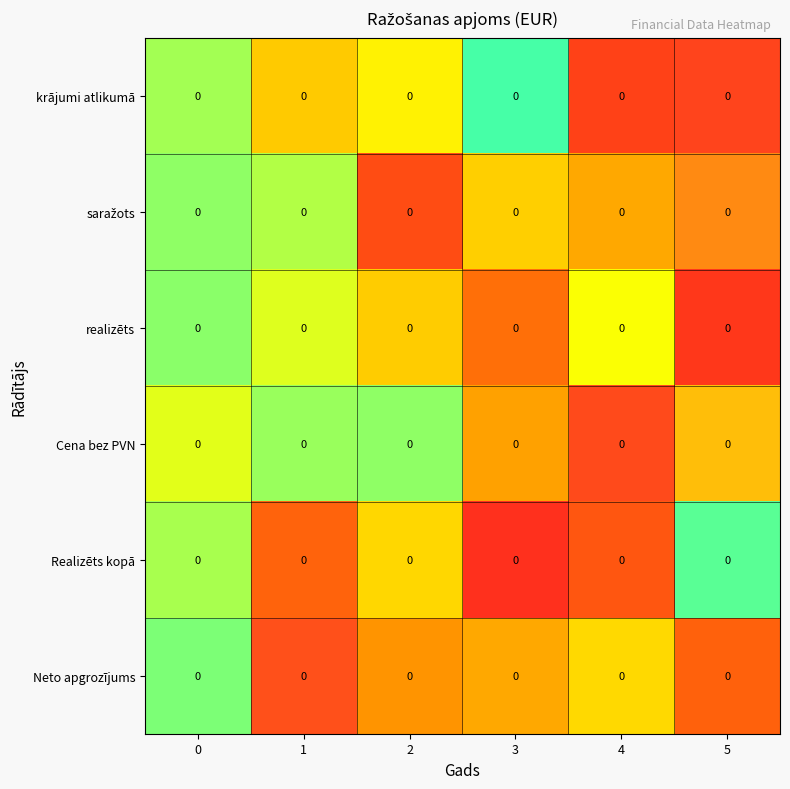

Between 0 and 5, which is larger?

5